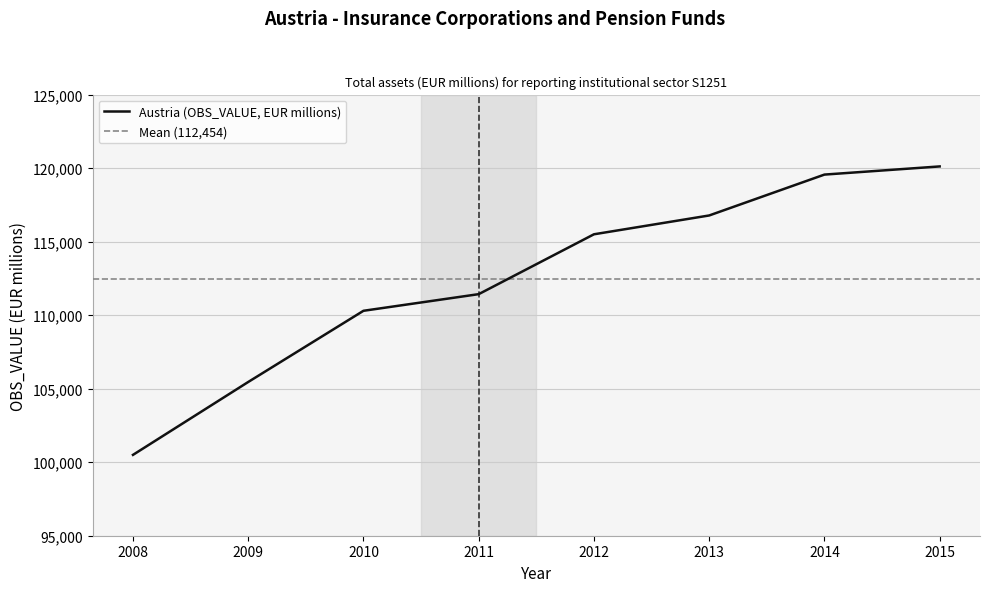

List the labels in order of value, largest first.

2015, 2014, 2013, 2012, 2011, 2010, 2009, 2008